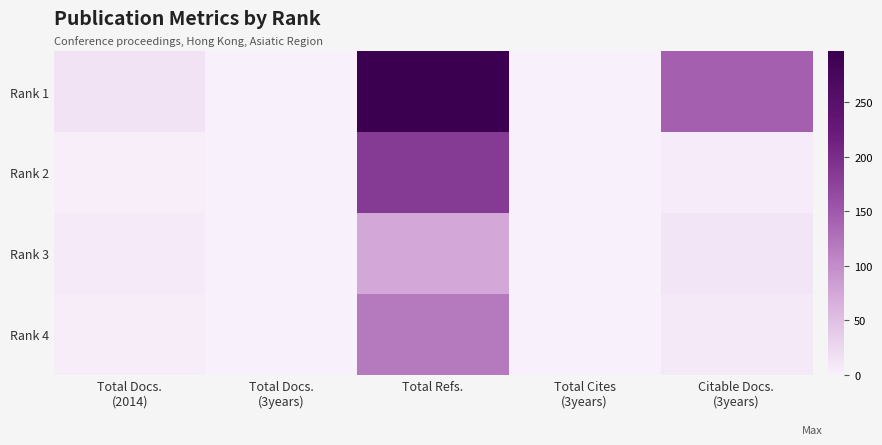

Which series has the widest spread of values?

Rank 1